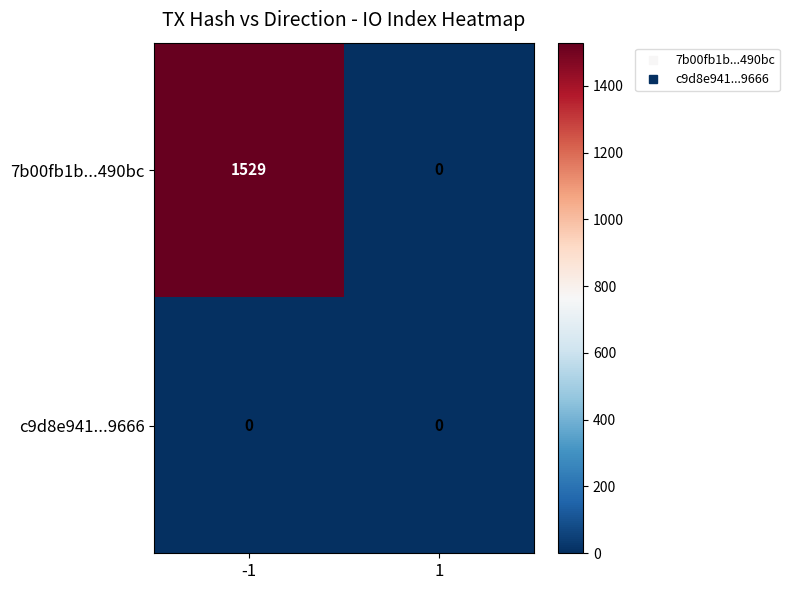

What is the spread (max minus min) of values at -1?

1529